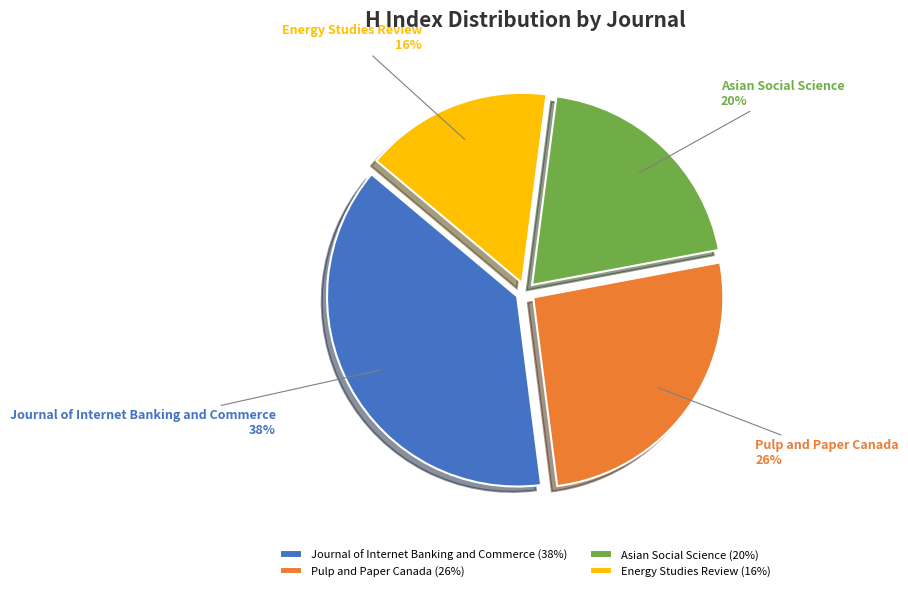

What is the largest slice in the pie chart?

Journal of Internet Banking and Commerce